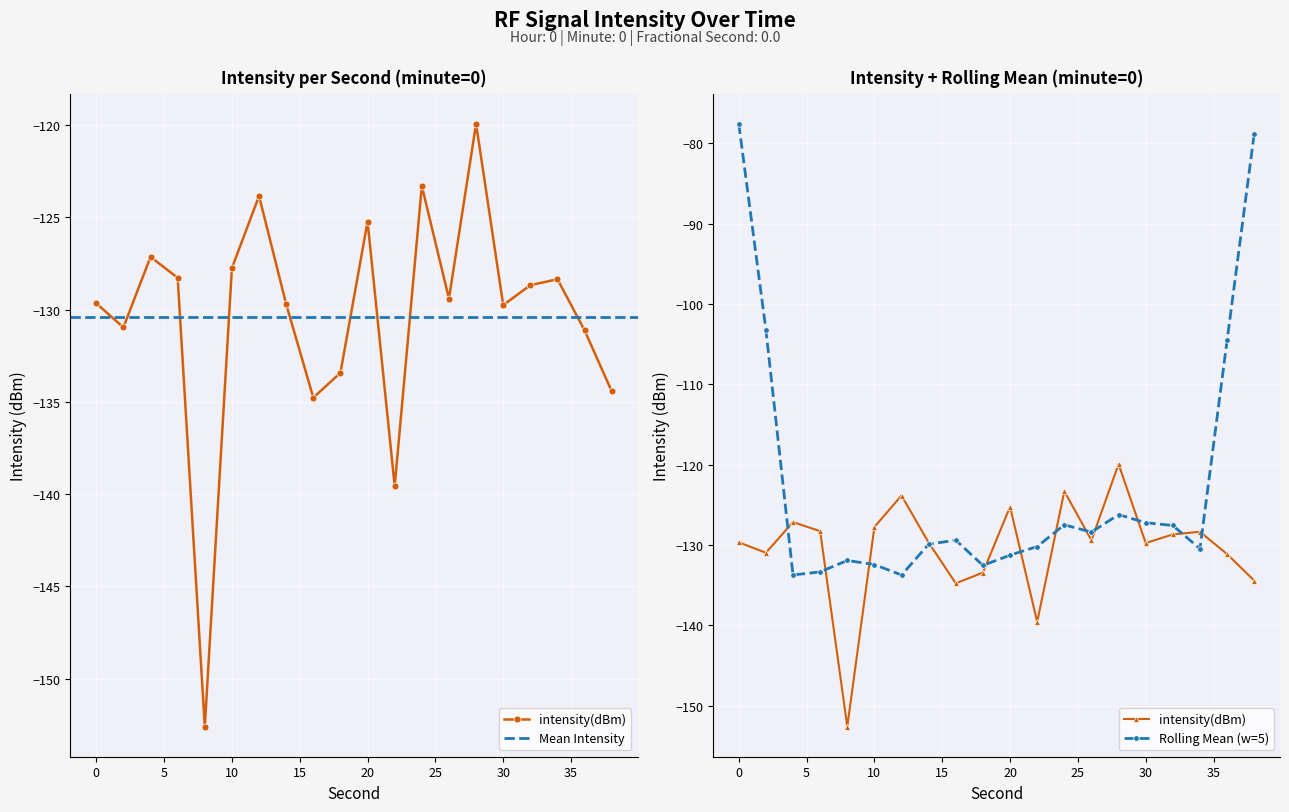

What is the average value?

-130.4